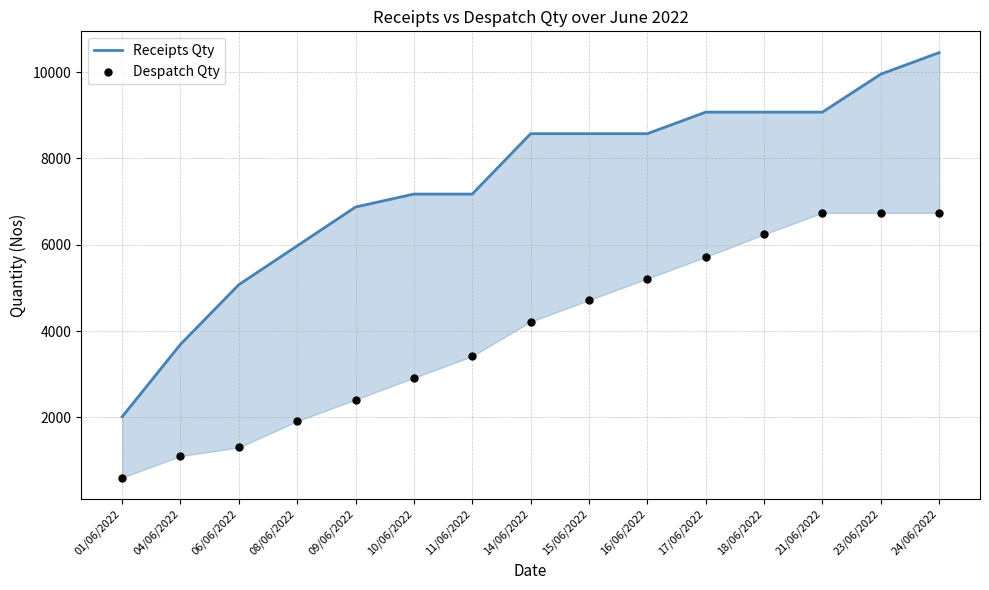

What are all the series names shown in the legend?

Receipts Qty, Despatch Qty